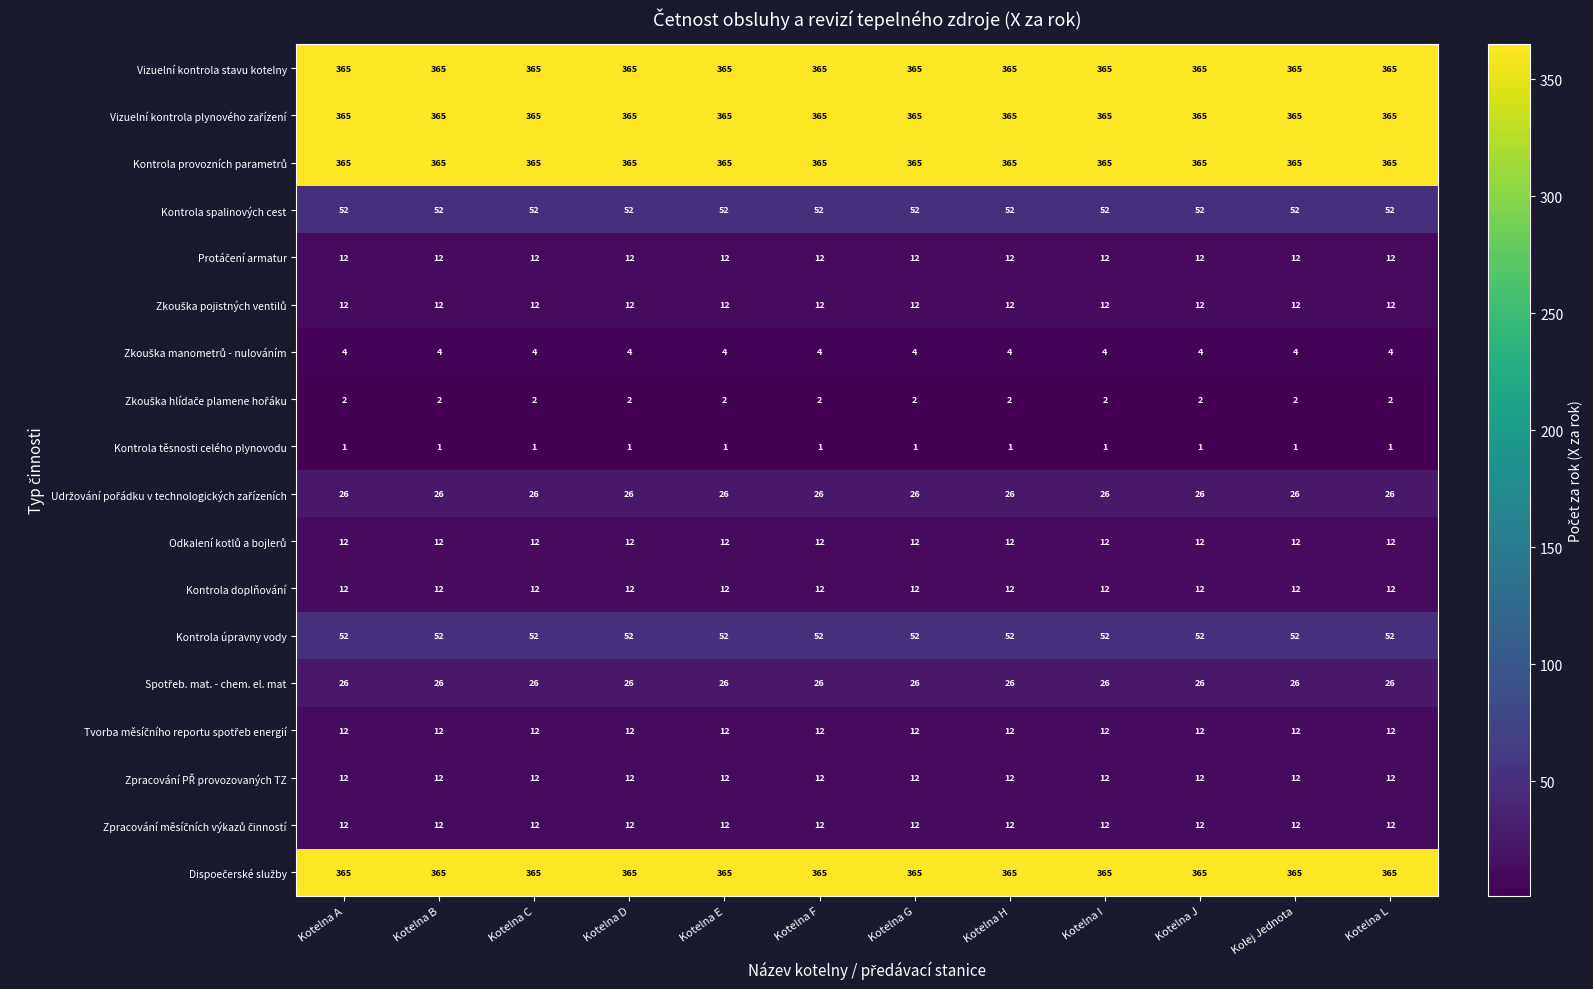

The Kontrola spalinových cest series shows 79 at Kotelna H. True or false?

False